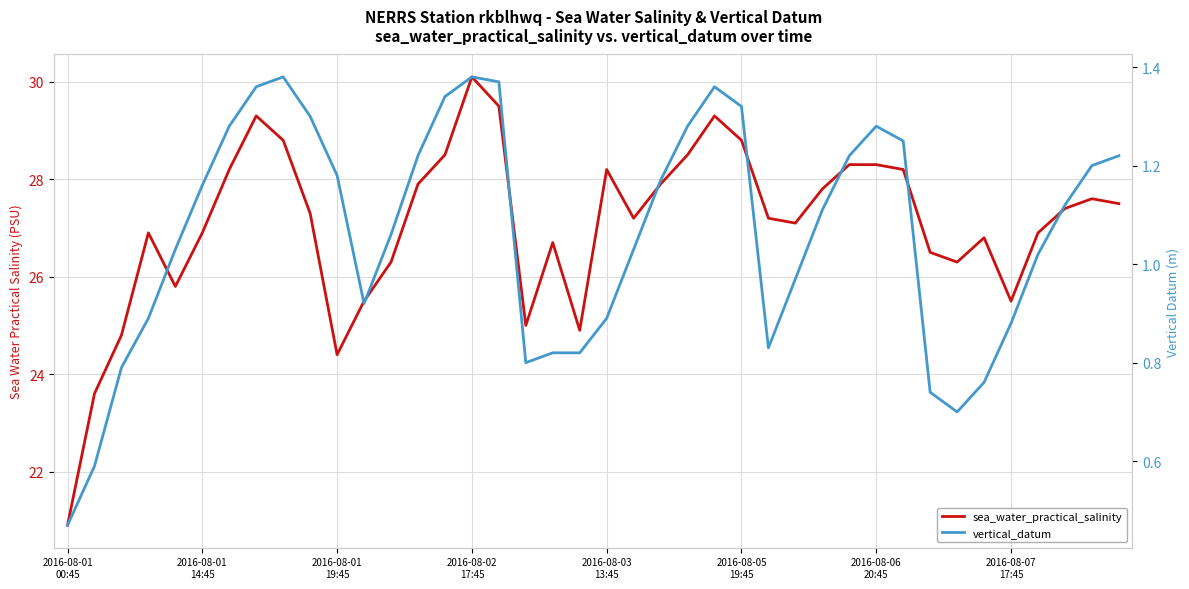

The sea_water_practical_salinity series shows 28.5 at 23. True or false?

True